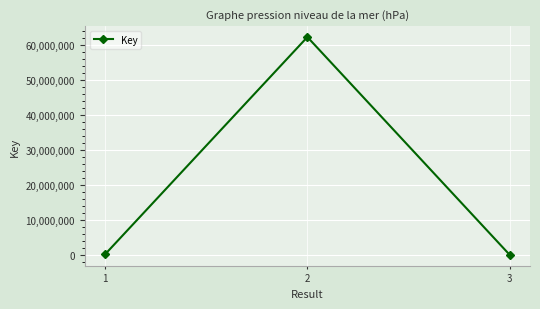

What is the sum of the values at 1 and 3?

162869